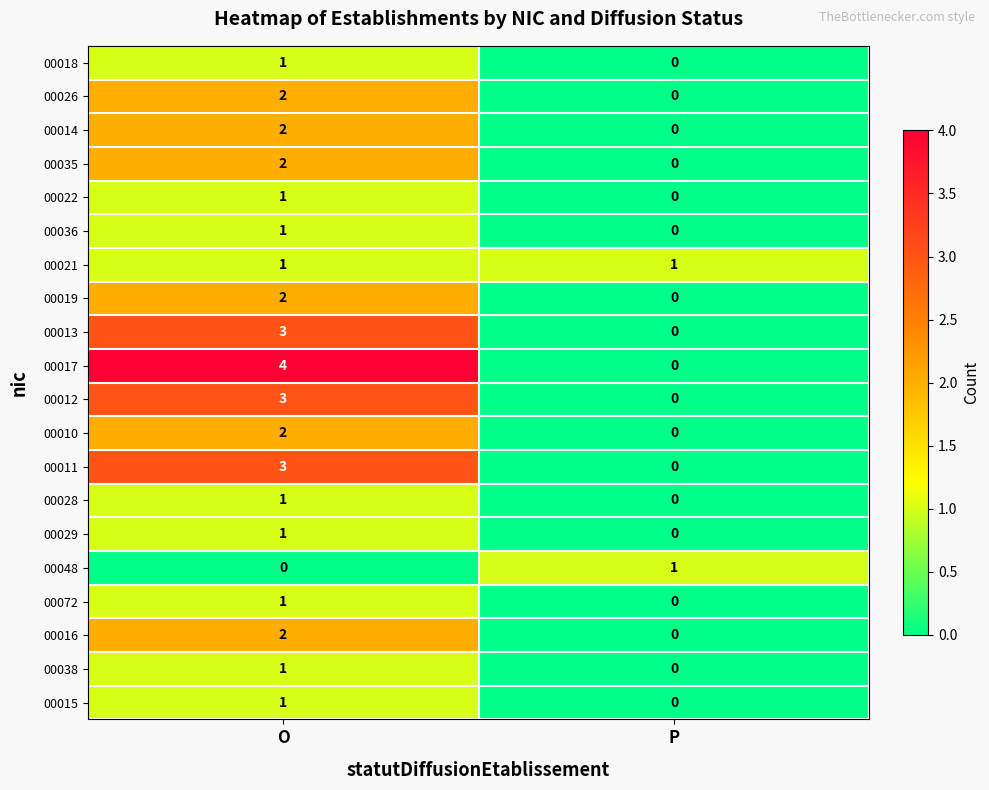

What is the total value across all series at O?

34